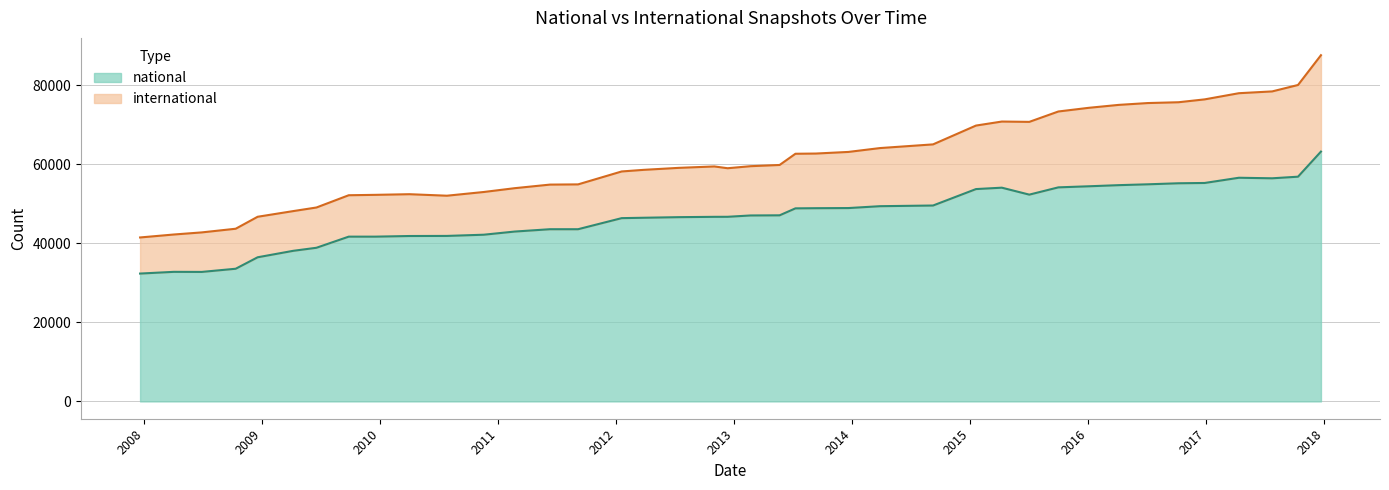

How many categories are shown in the chart?

40